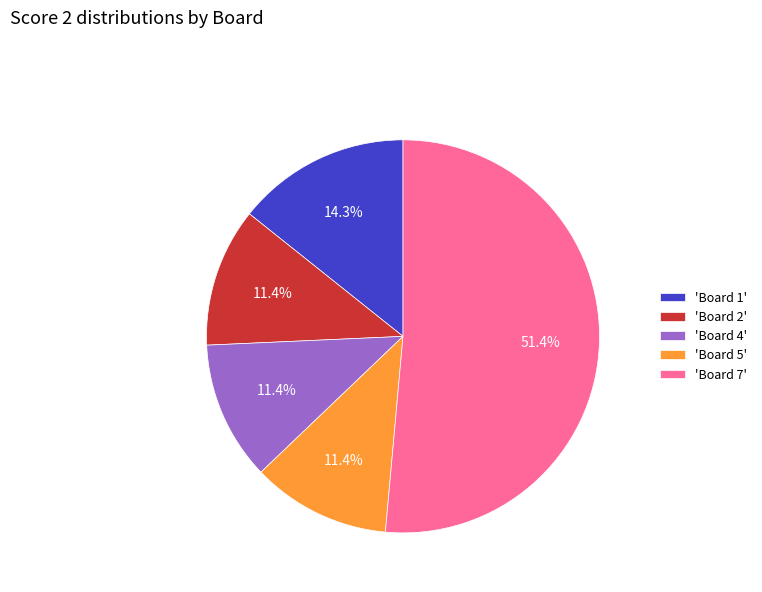

Which has a higher value, 'Board 5' or 'Board 1'?

'Board 1'